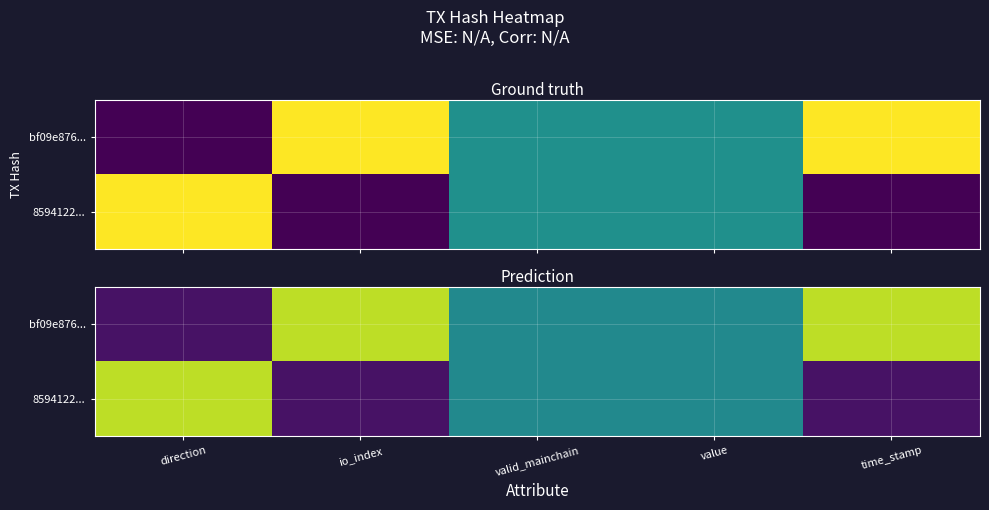

Which series changed the most between io_index and valid_mainchain?

bf09e876...